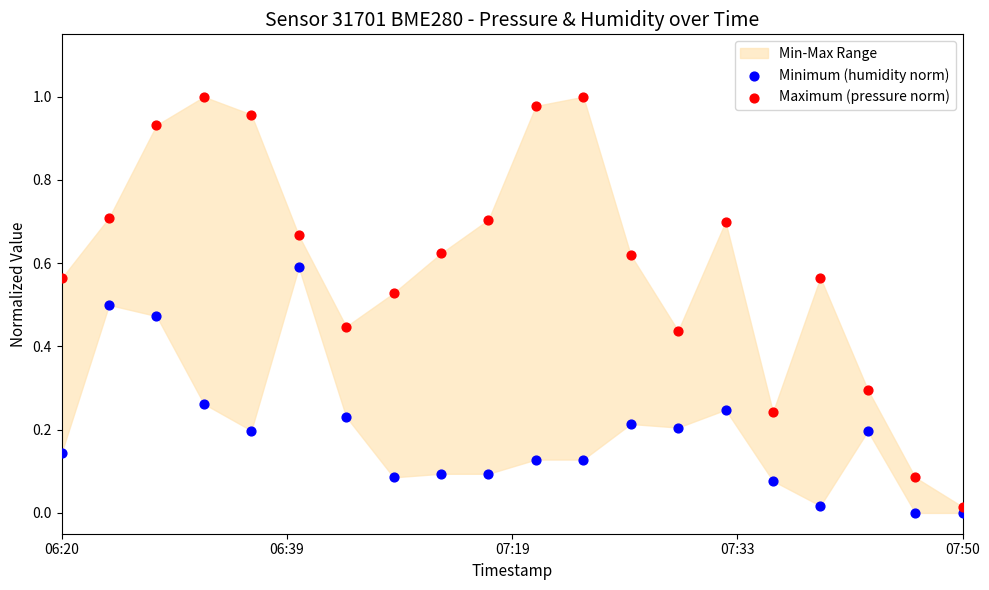

Which series contains the lowest Y value?

Minimum (humidity norm)